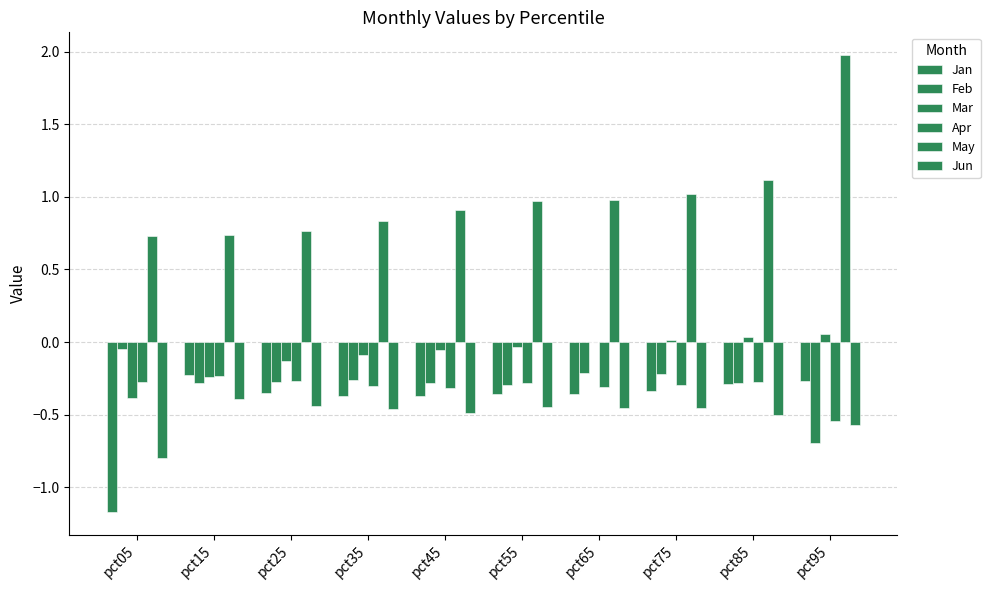

At which category does the chart reach its minimum across all series?

pct05